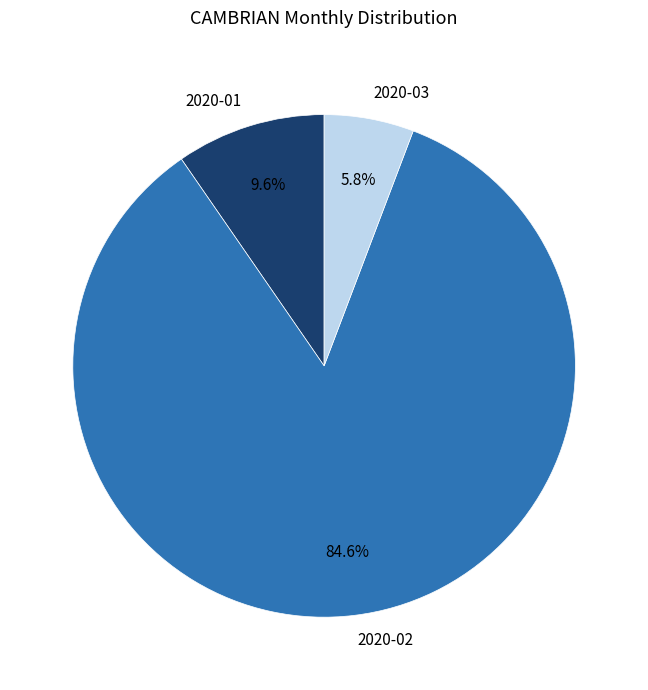

To the nearest percent, what is the combined percentage of 2020-01 and 2020-02?

94%